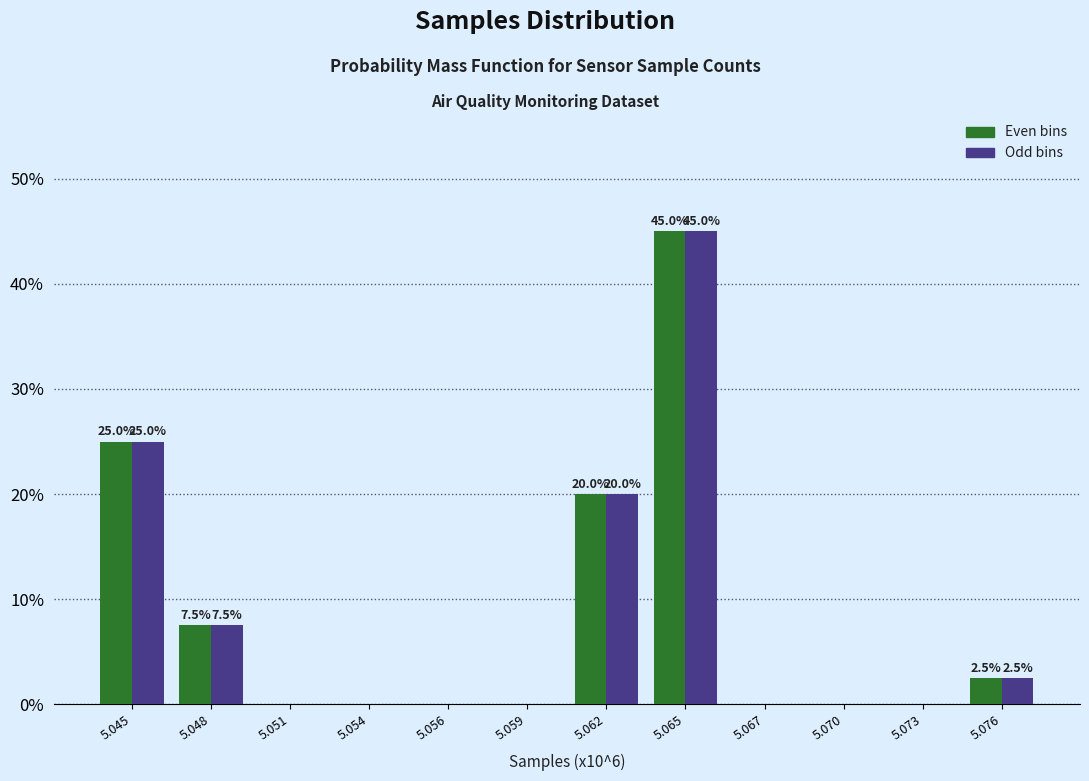

What is the maximum value shown in the chart?

45.0